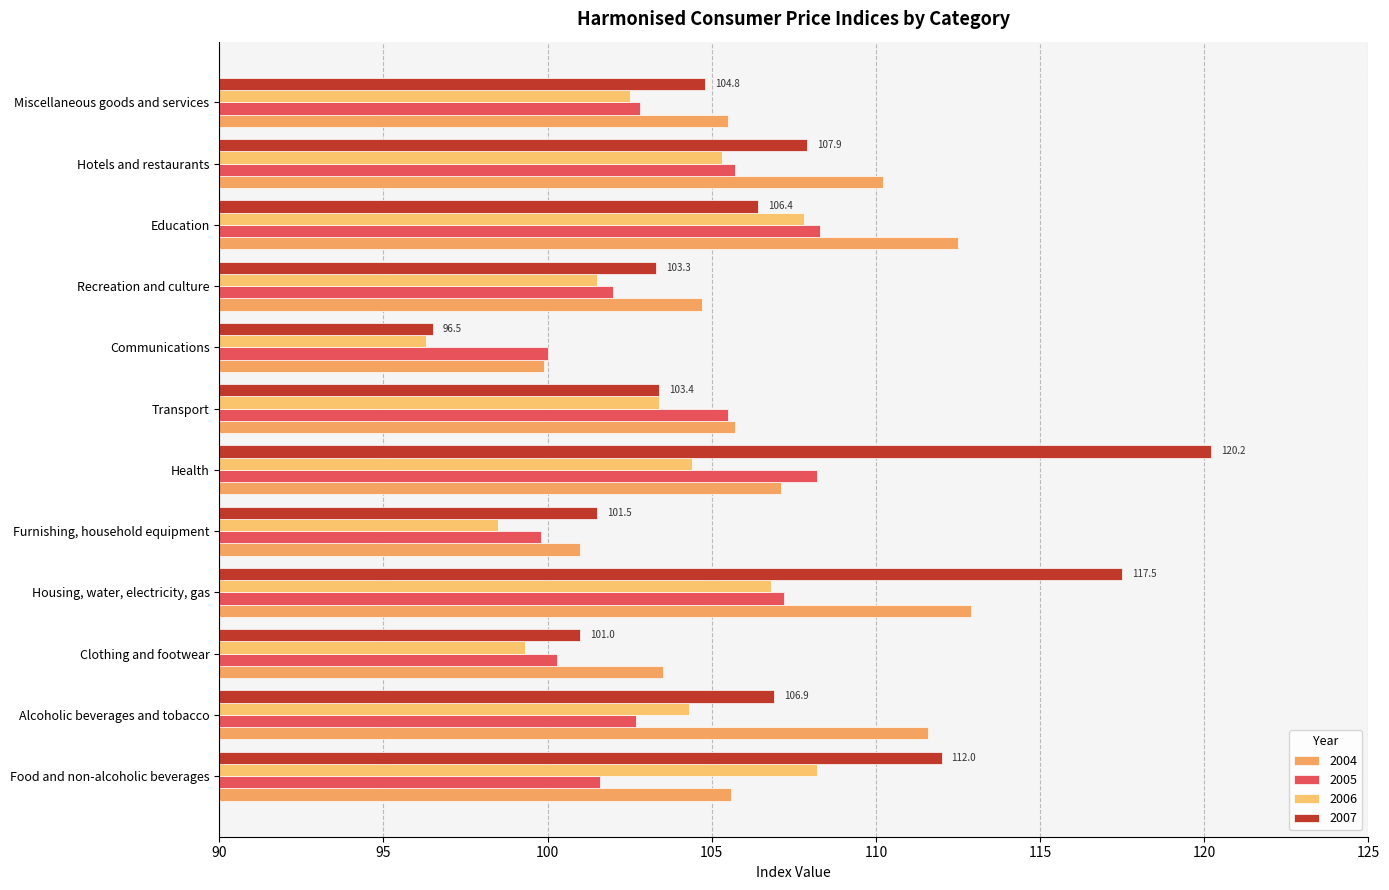

Which series has the widest spread of values?

2007